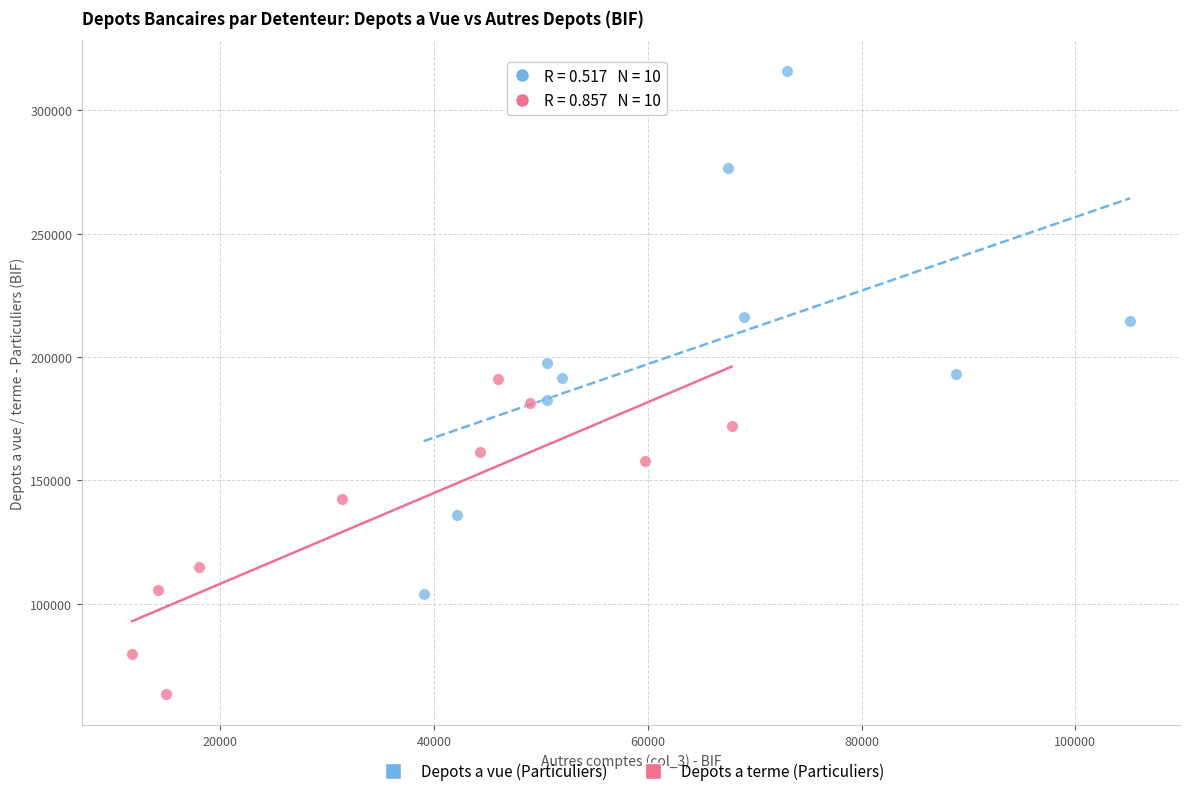

Which series contains the highest Y value?

Depots a vue (Particuliers)